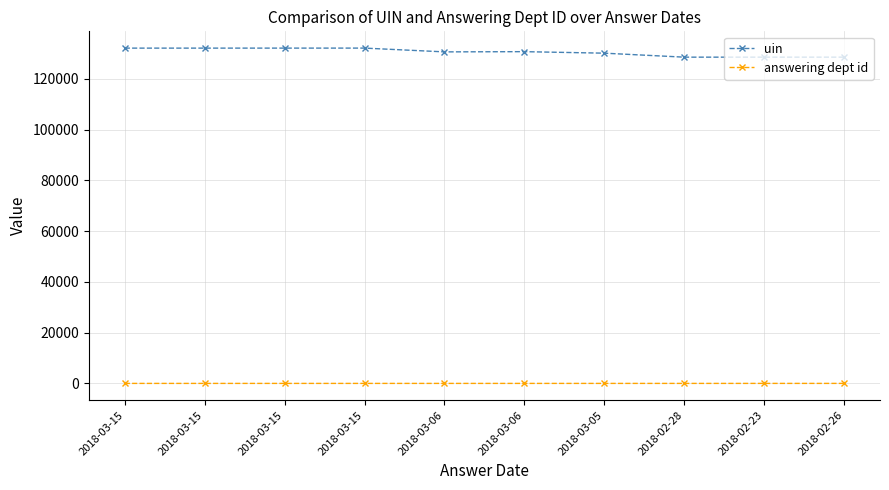

What is the label of the 1st point from the left?

2018-03-15